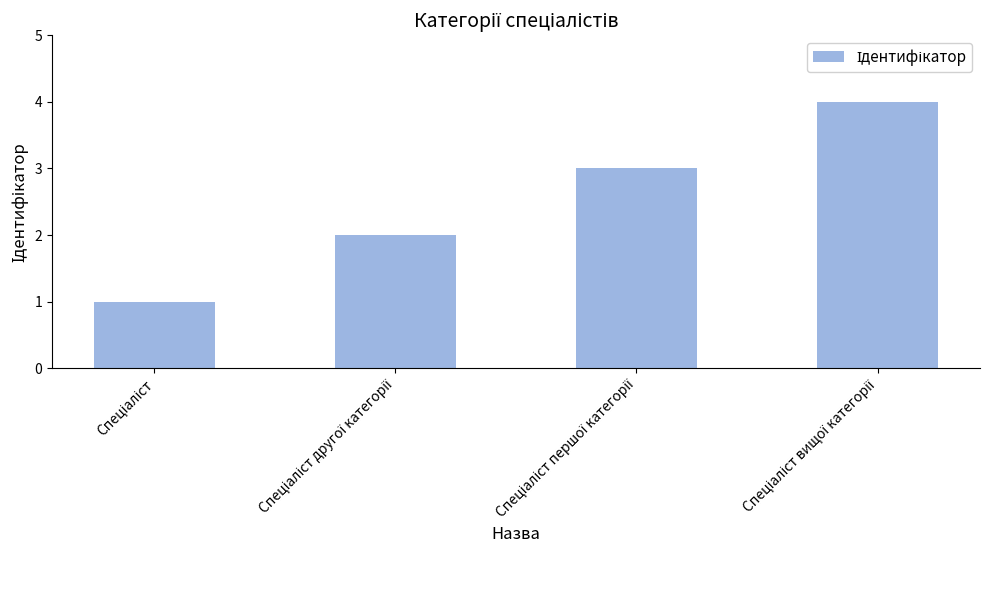

What is the sum of all values?

10